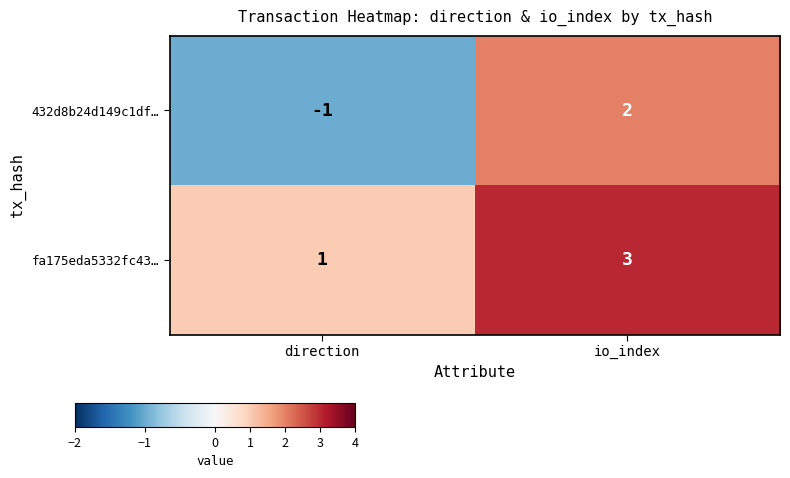

What is the spread (max minus min) of values at direction?

2